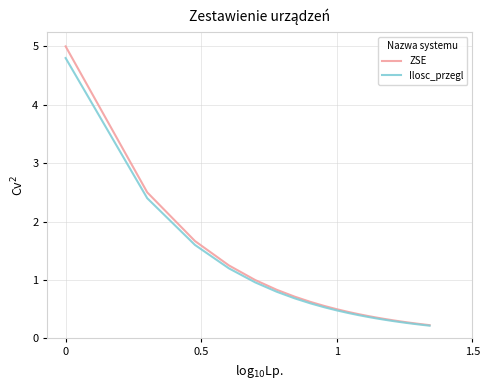

What is the difference between the second highest and minimum values in the Ilosc_przegl series?

2.2